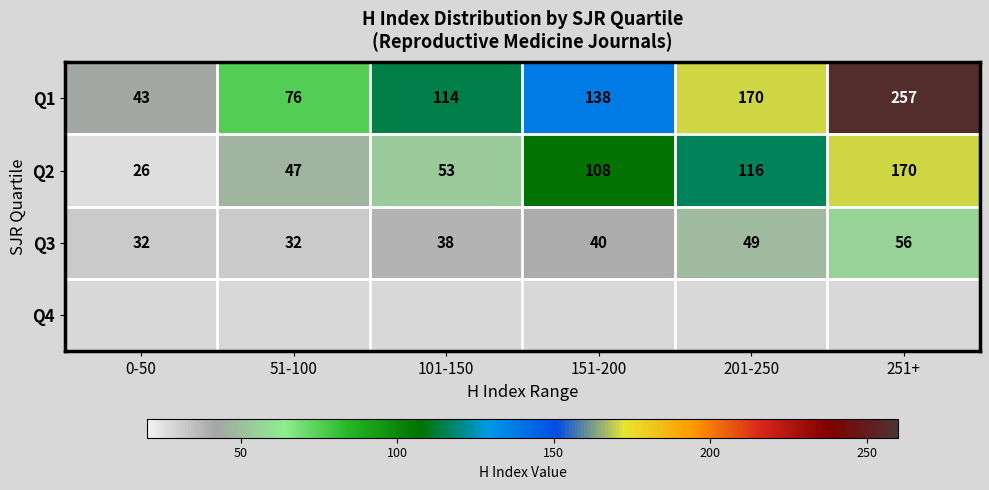

What is the average value of the Q1 series?

133